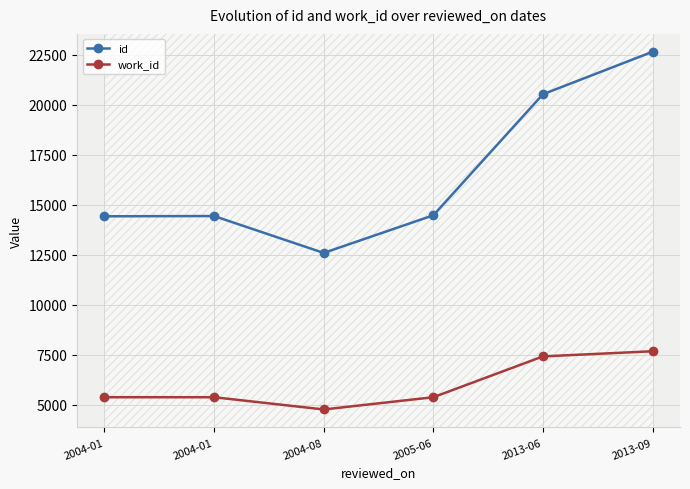

What are all the series names shown in the legend?

id, work_id